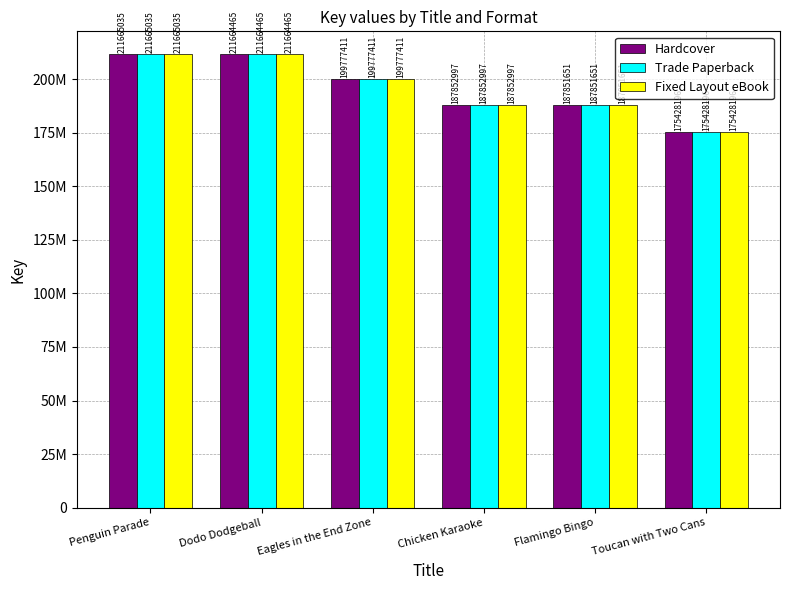

Reading right to left, extract all data points from this chart.

Hardcover: Toucan with Two Cans=175428196	Flamingo Bingo=187851651	Chicken Karaoke=187852997	Eagles in the End Zone=199777411	Dodo Dodgeball=211664465	Penguin Parade=211665035
Trade Paperback: Toucan with Two Cans=175428196	Flamingo Bingo=187851651	Chicken Karaoke=187852997	Eagles in the End Zone=199777411	Dodo Dodgeball=211664465	Penguin Parade=211665035
Fixed Layout eBook: Toucan with Two Cans=175428196	Flamingo Bingo=187851651	Chicken Karaoke=187852997	Eagles in the End Zone=199777411	Dodo Dodgeball=211664465	Penguin Parade=211665035